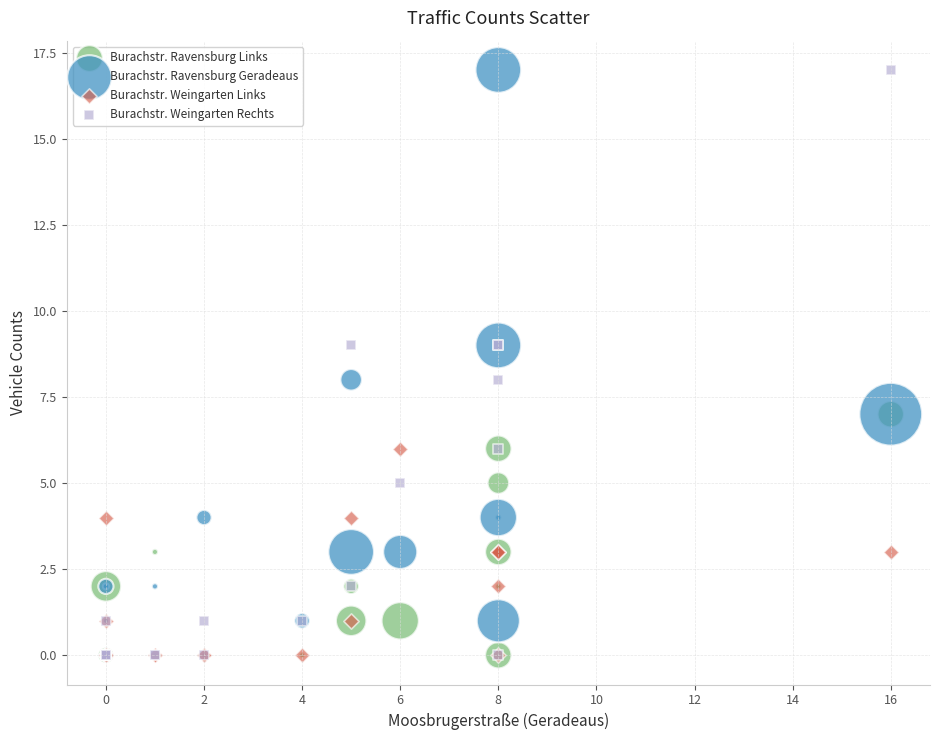

What are all the series names shown in the legend?

Burachstr. Ravensburg Links, Burachstr. Ravensburg Geradeaus, Burachstr. Weingarten Links, Burachstr. Weingarten Rechts